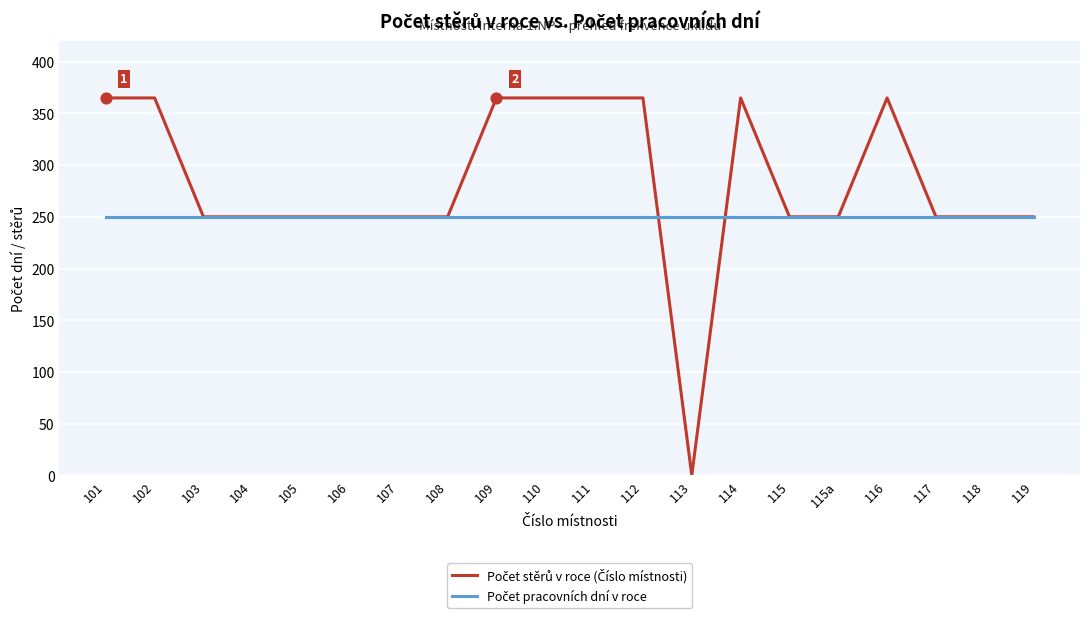

At how many categories does at least one series exceed 151?

20